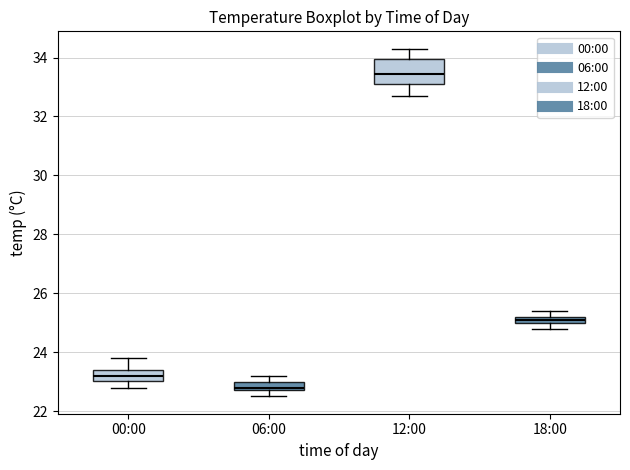

Where does the upper whisker of the box for 12:00 end on the y-axis? The values are not printed on the chart, so give them approximately, as read against the axis.

34.4